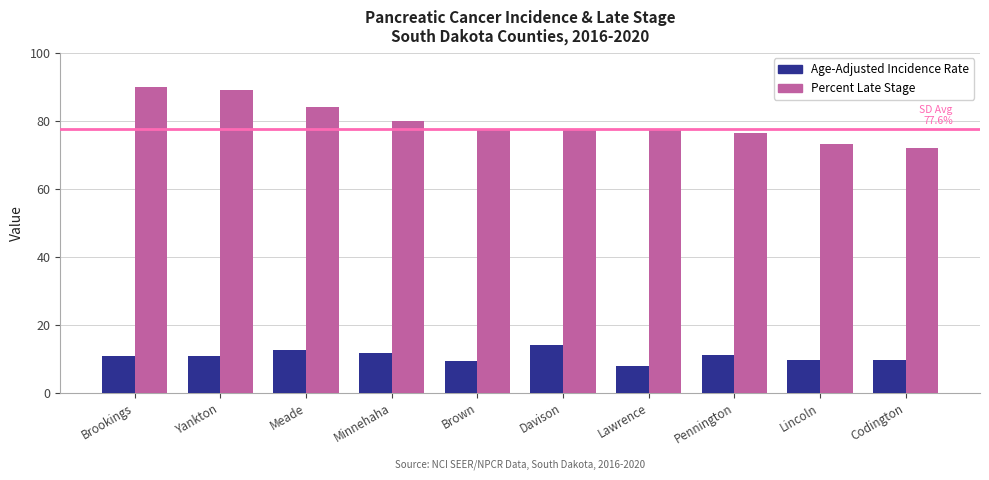

Is it true that Age-Adjusted Incidence Rate equals 7.5 at Minnehaha?

False